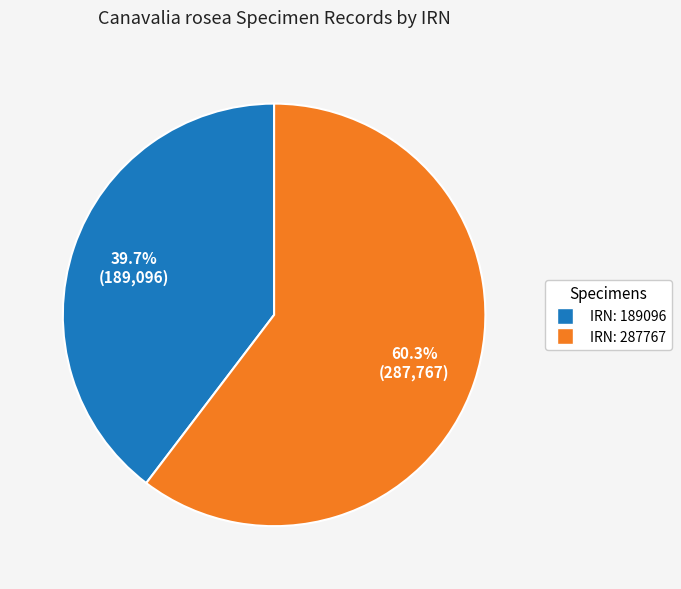

Rank the categories by value from lowest to highest.

IRN: 189096, IRN: 287767